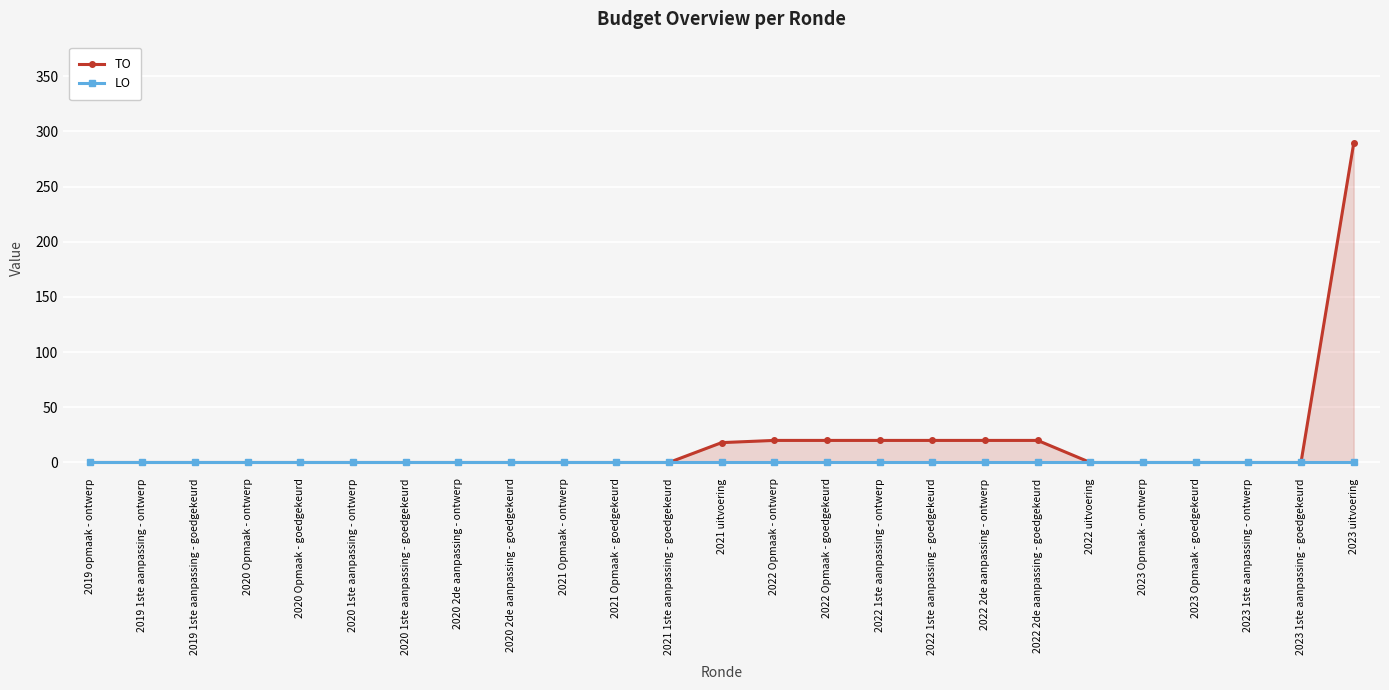

Reading left to right, extract all data points from this chart.

TO: 0	0	0	0	0	0	0	0	0	0	0	0	18	20	20	20	20	20	20	0	0	0	0	0	289
LO: 0	0	0	0	0	0	0	0	0	0	0	0	0	0	0	0	0	0	0	0	0	0	0	0	0